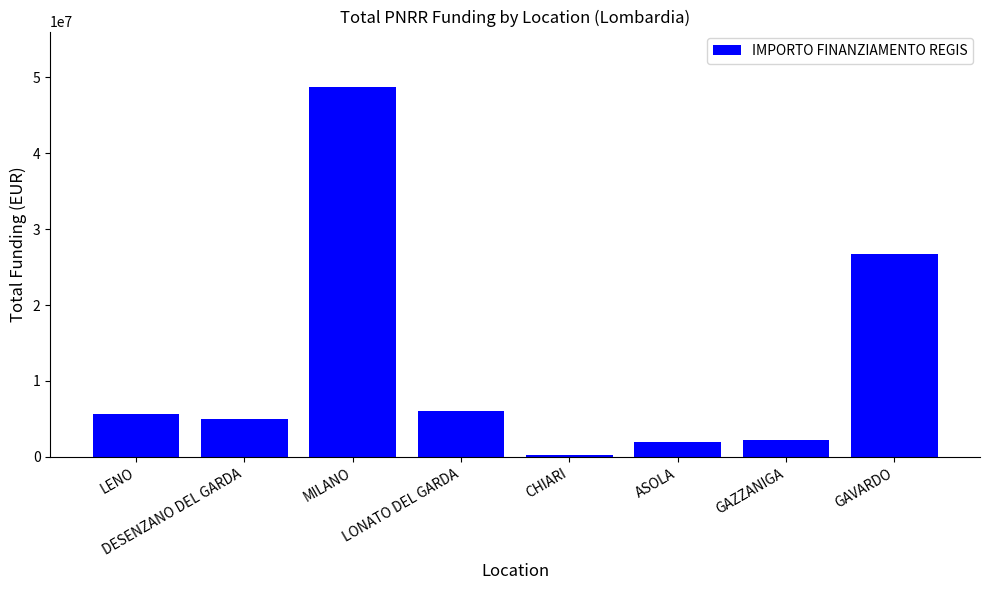

What is the minimum value shown in the chart?

270000